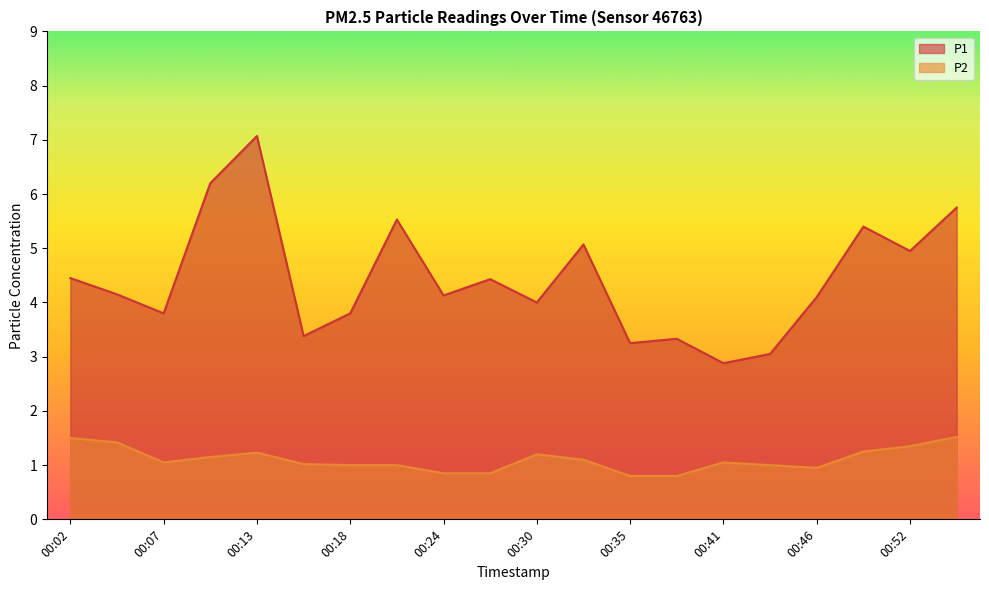

At which category is the sum across all series the highest?

00:13